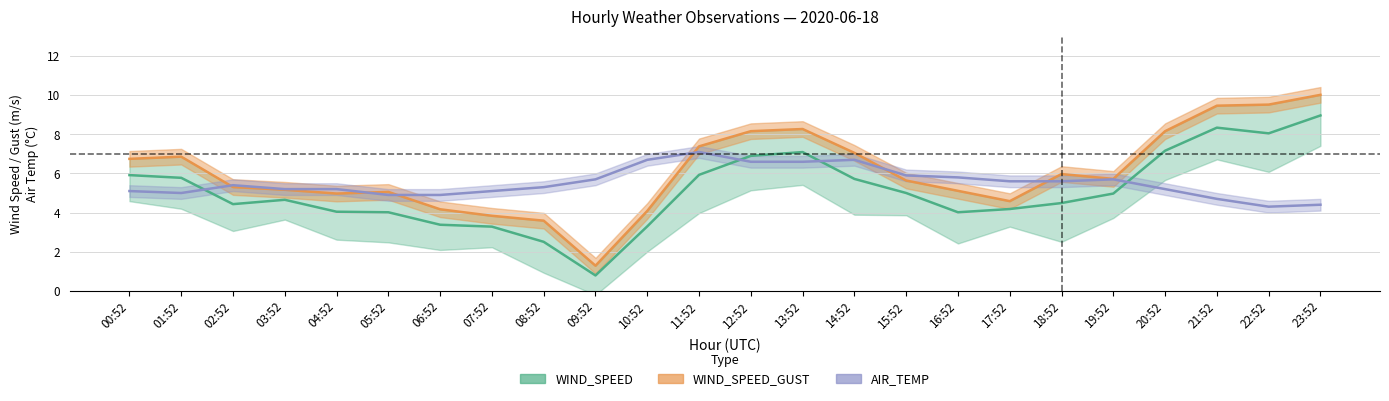

Where does the AIR_TEMP series first go above 5?

00:52